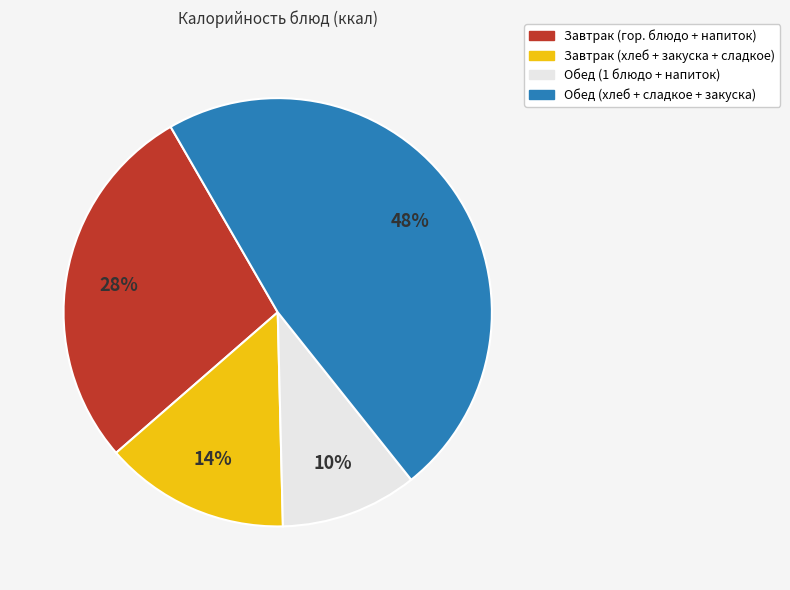

Count the number of slices in the pie.

4